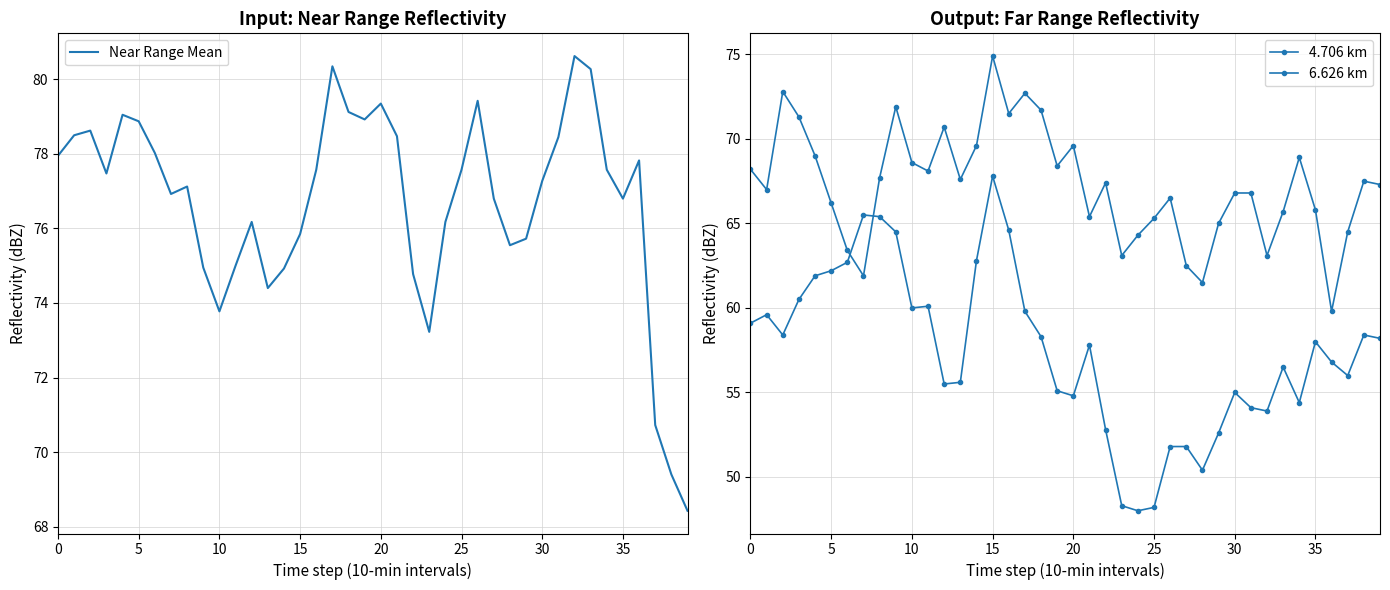

Count the number of categories in the chart.

40